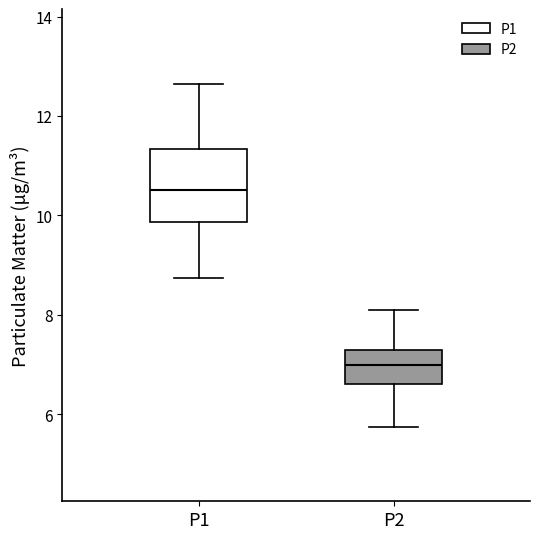

Which box's median line is the lowest?

P2